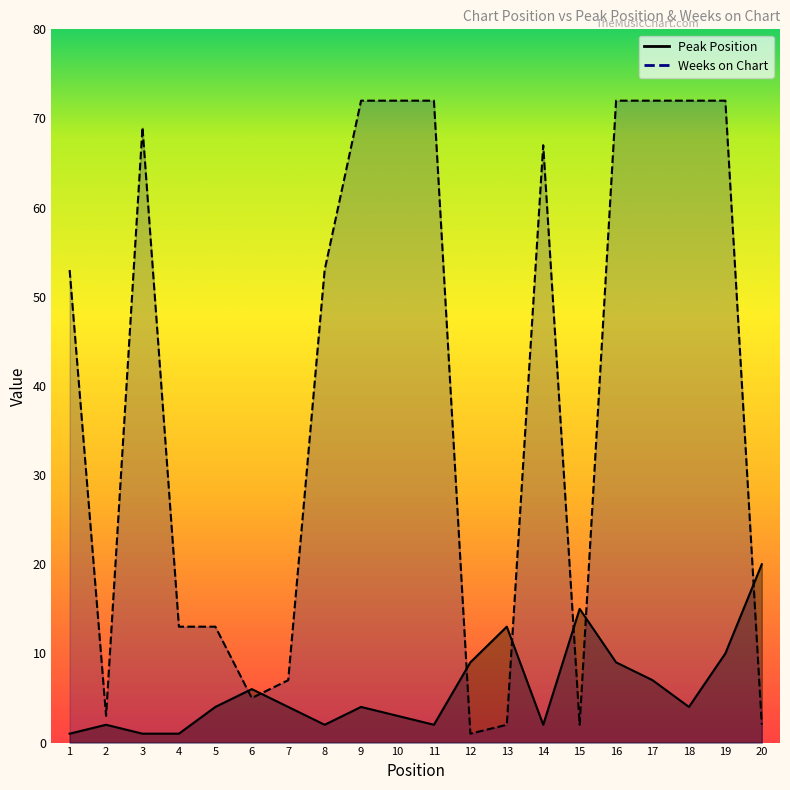

In Weeks on Chart, how many points are higher than both neighbors (excluding endpoints)?

2